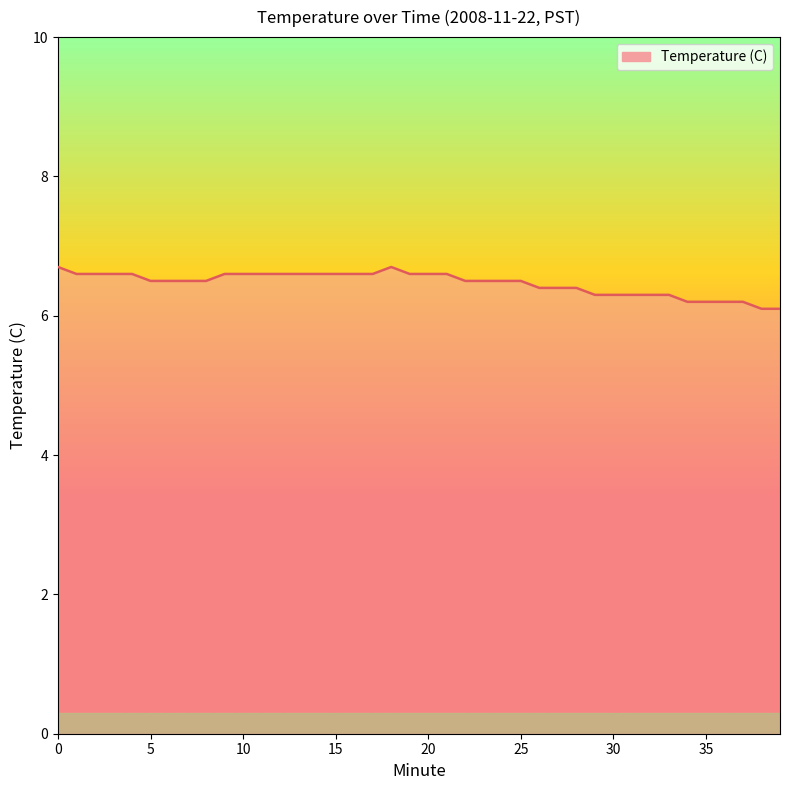

What is the greatest value displayed?

6.7